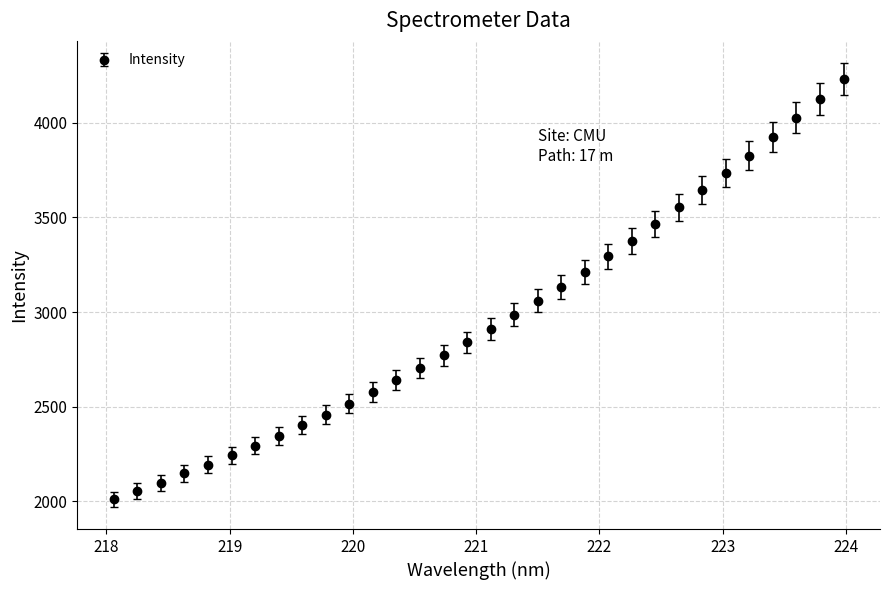

What is the minimum value shown in the chart?

2010.9